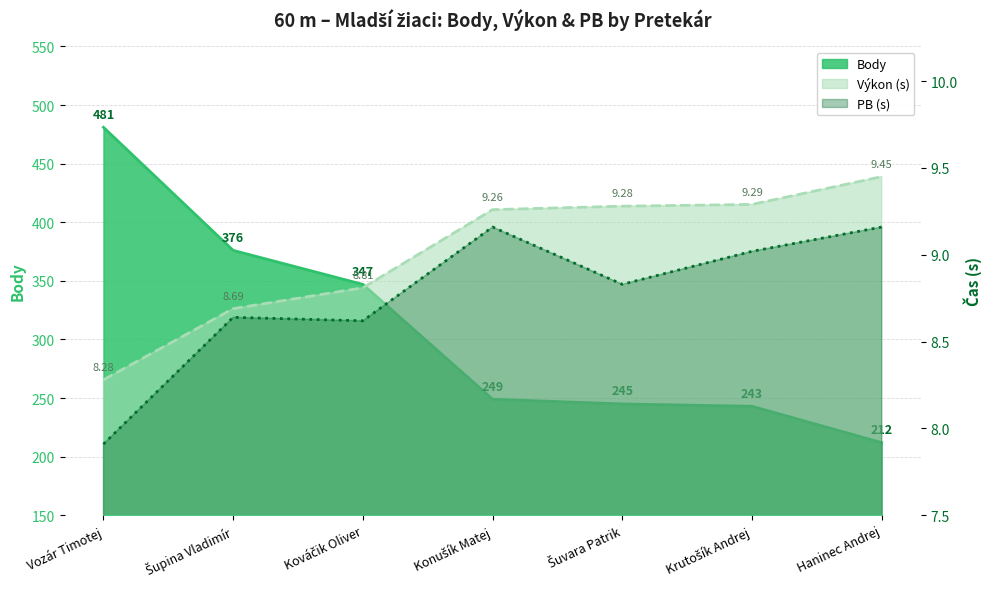

What is the minimum value shown in the chart?

7.9